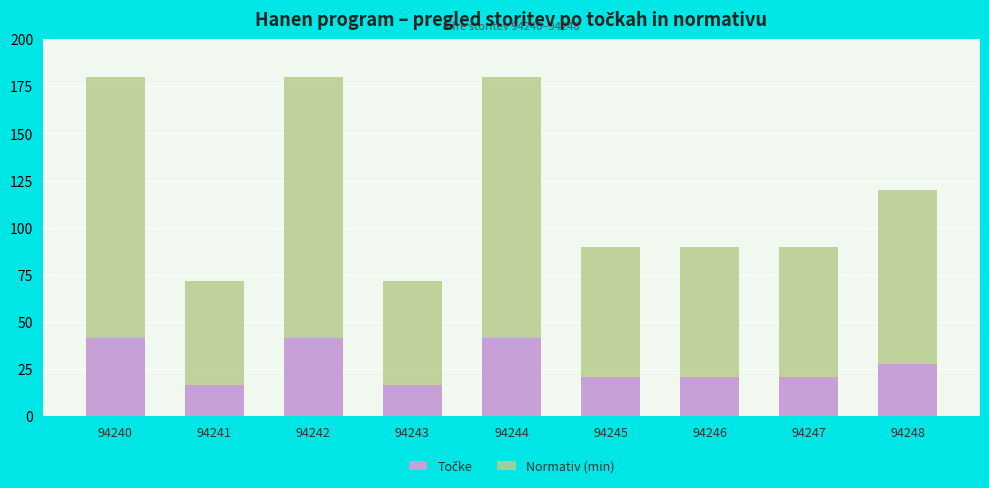

List the series in order of their peak value, lowest first.

Točke, Normativ (min)